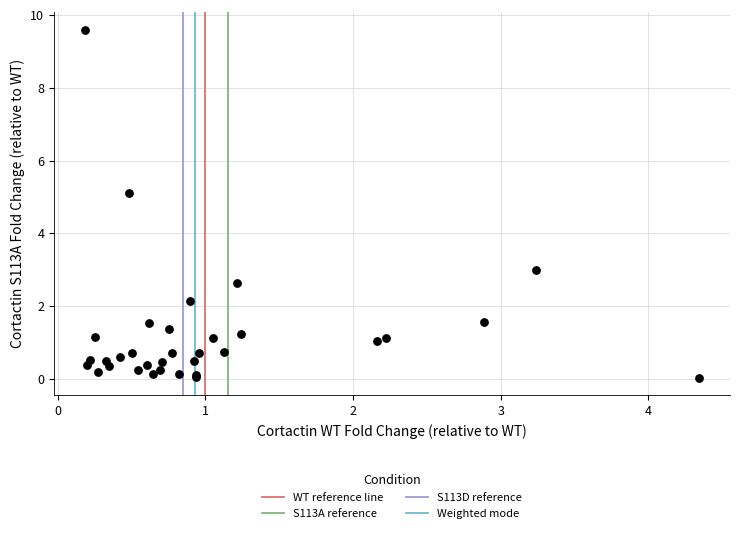

What Y value in the scatter plot is closest to 4?

3.0